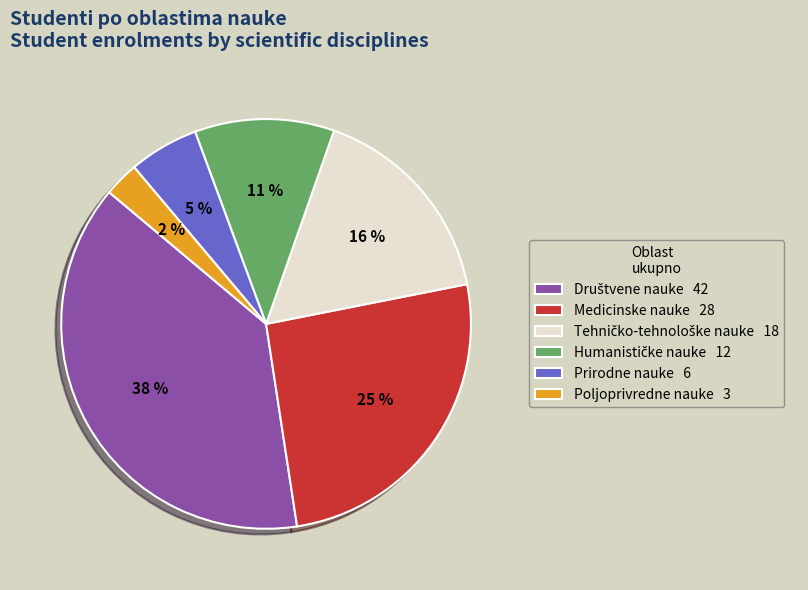

What percentage is NOT represented by Prirodne nauke?

94.5%